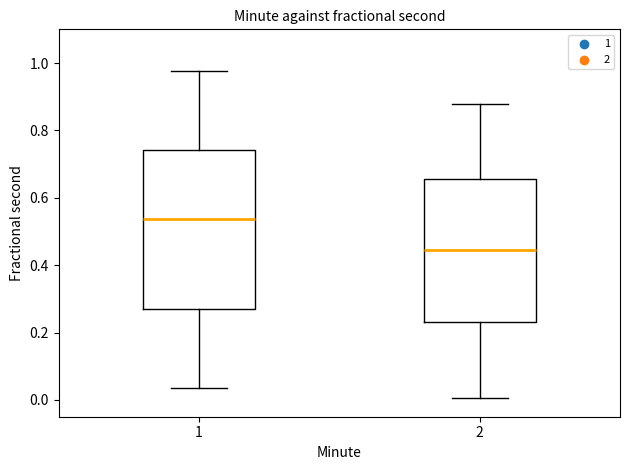

Reading left to right, transcribe this box plot: for each box, give where its median line is, the range the box spans, and where its two whiskers end, as read against the y-axis. The values are not printed on the chart, so give them approximately, as read against the axis.

1: median 0.54, box 0.28 to 0.74, whiskers 0.04 to 0.98
2: median 0.44, box 0.24 to 0.66, whiskers 0.00 to 0.88